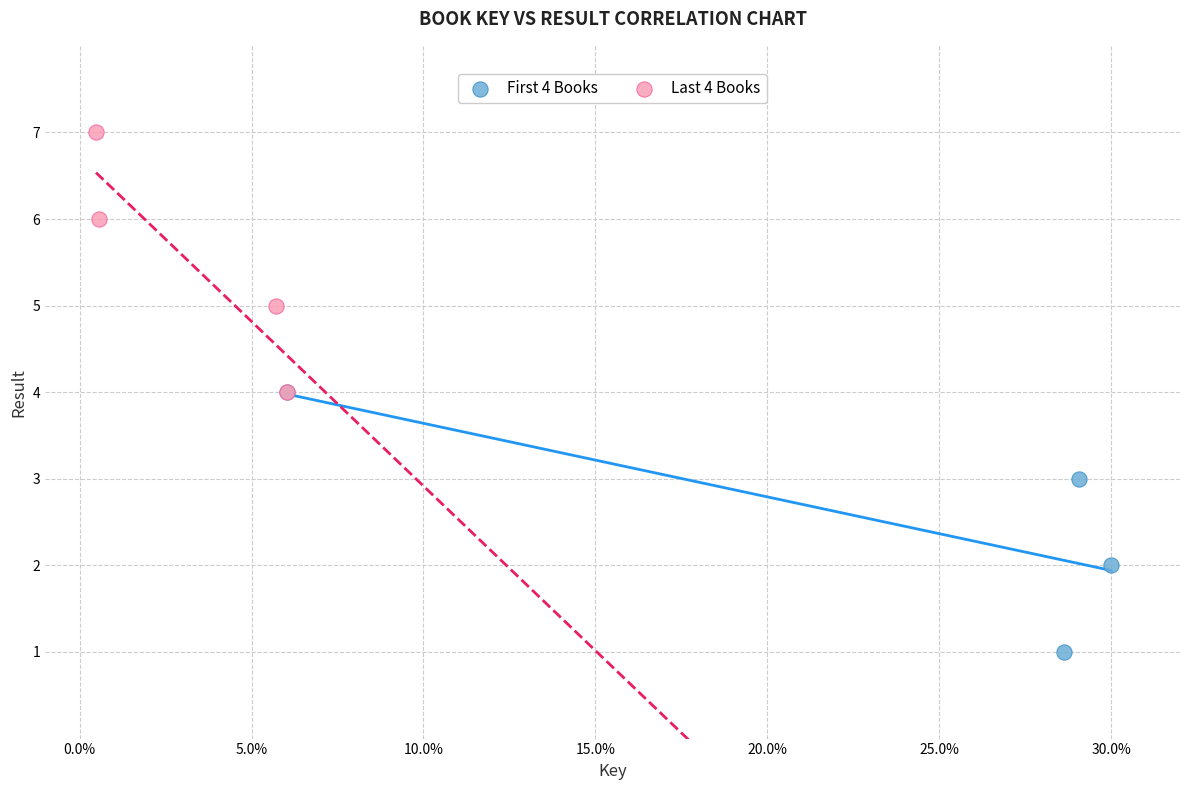

Which series reaches the minimum Y coordinate?

First 4 Books